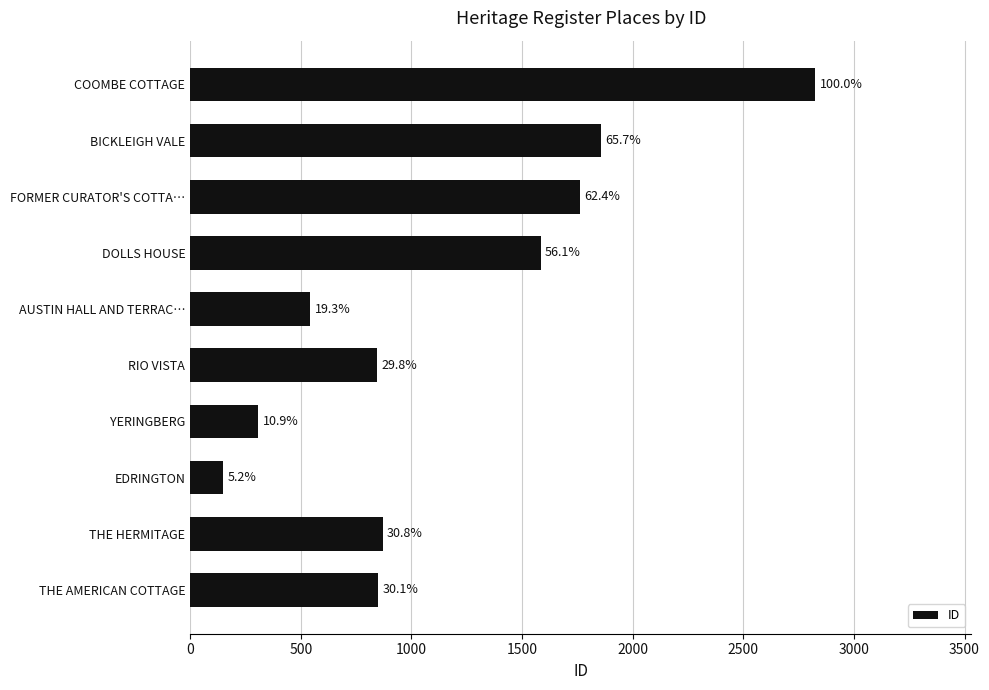

What is the difference between the second highest and second lowest values?

1547